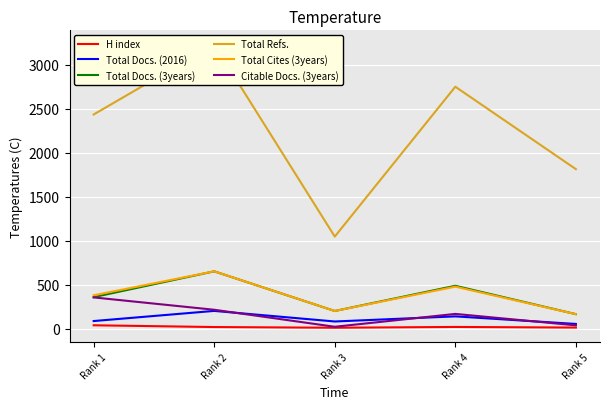

What is the difference between the second highest and minimum values in the H index series?

9